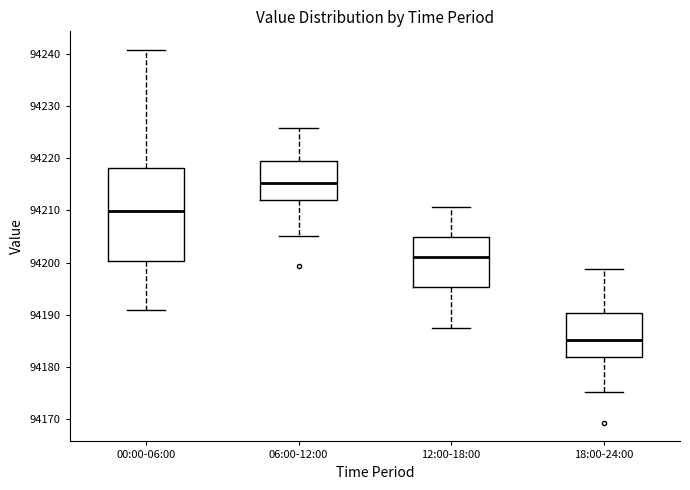

Where does the upper whisker of the box for 06:00-12:00 end on the y-axis? The values are not printed on the chart, so give them approximately, as read against the axis.

94226